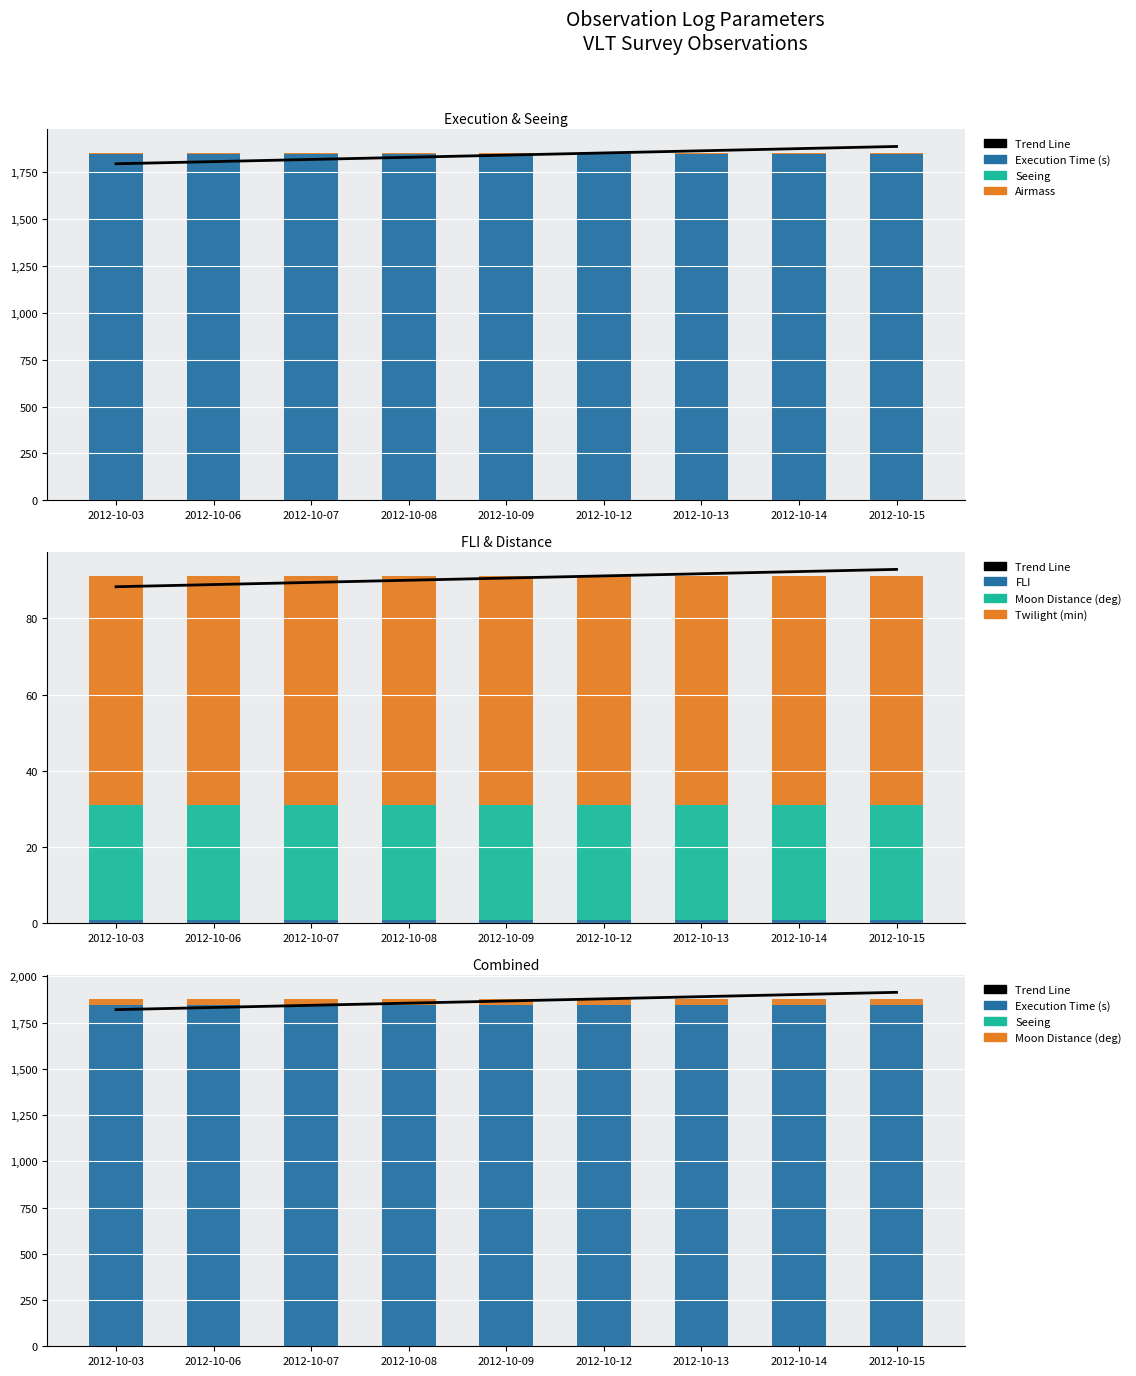

The Trend Line series shows 1267.4 at 2012-10-12. True or false?

False